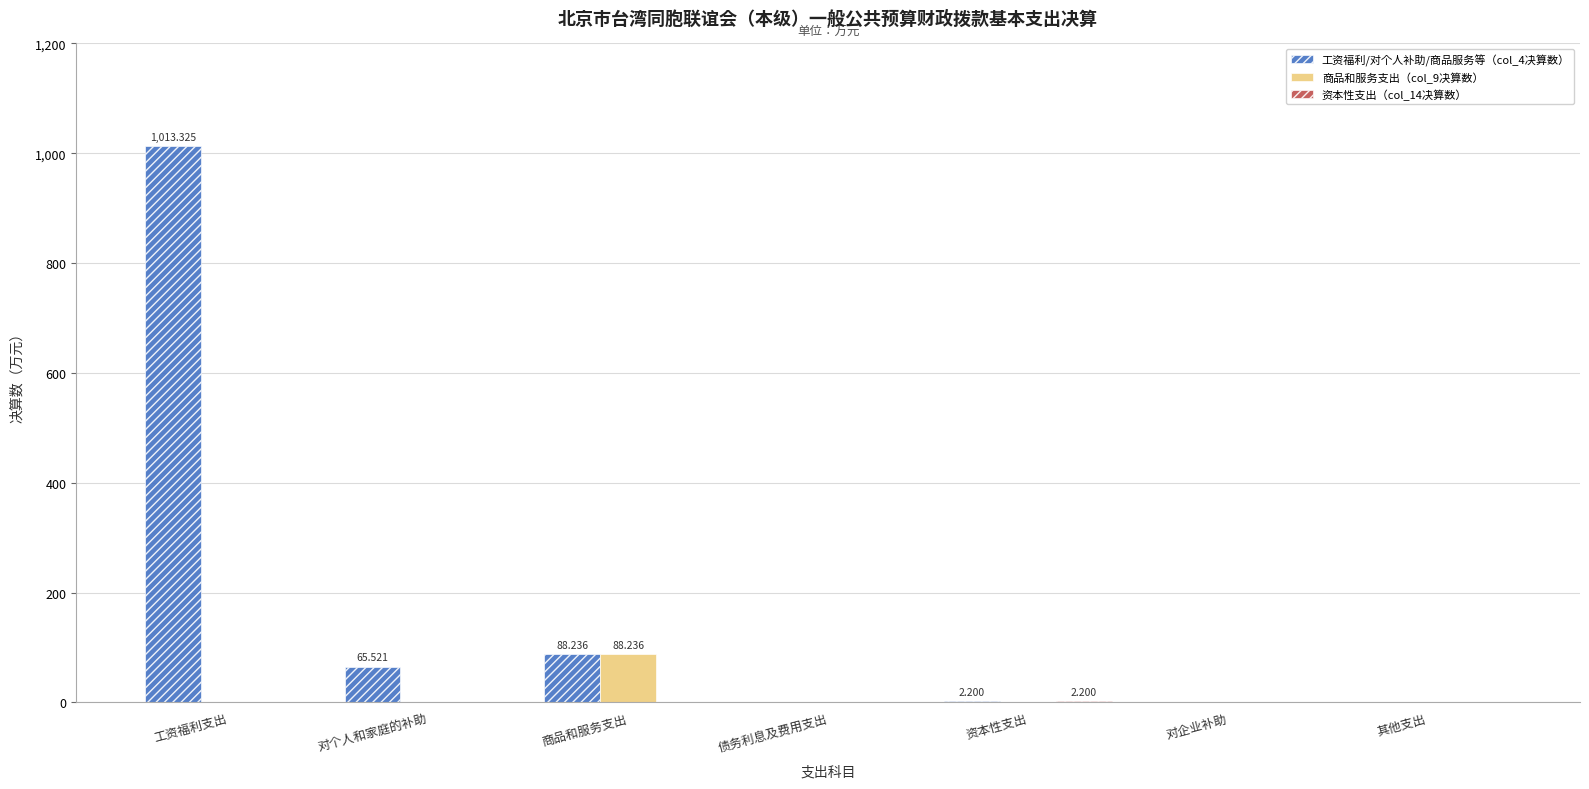

Which label corresponds to the largest value in the chart?

工资福利支出